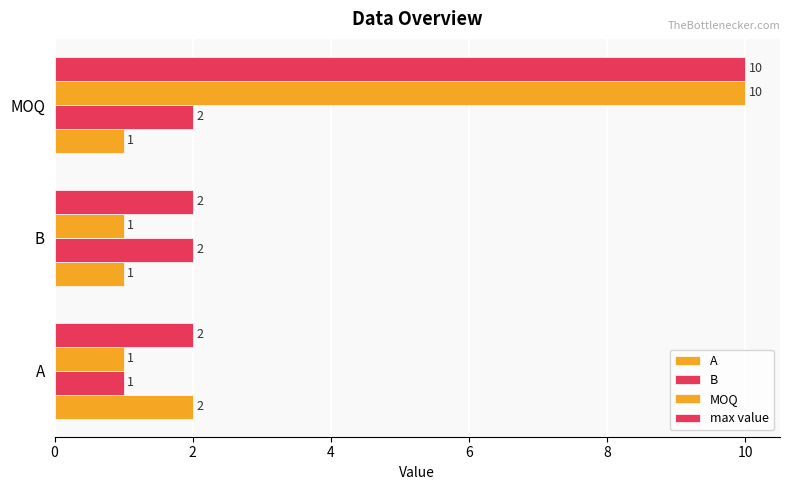

Count the number of categories in the chart.

3